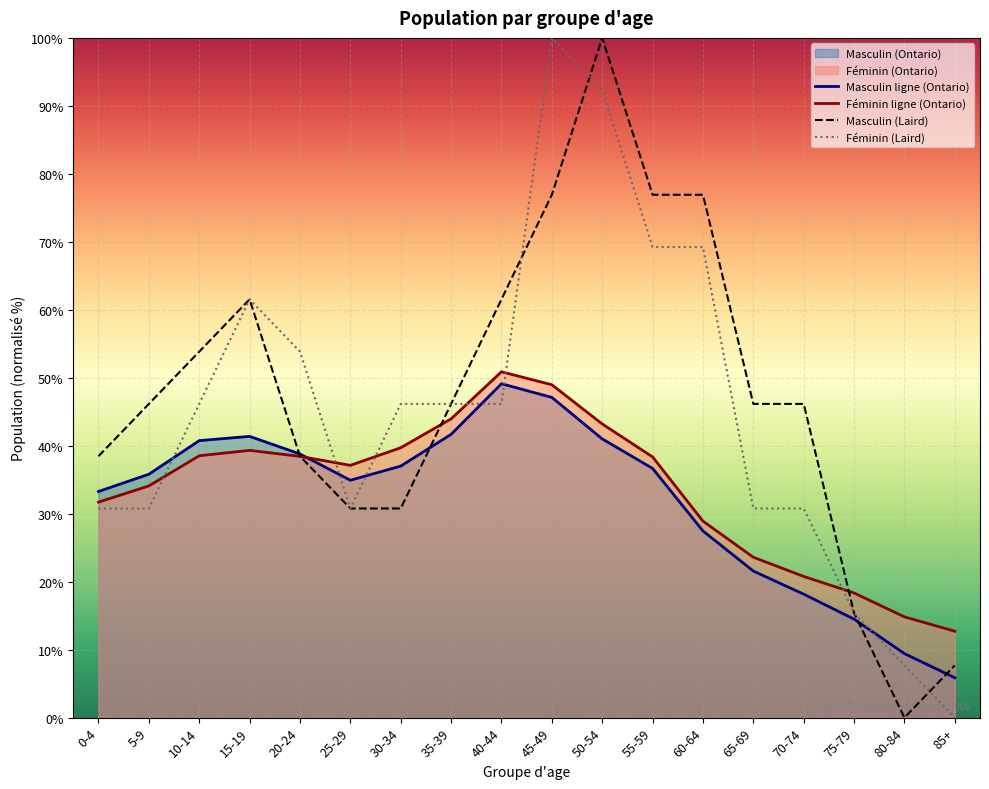

Which series has the largest range (max minus min)?

Masculin (Laird)